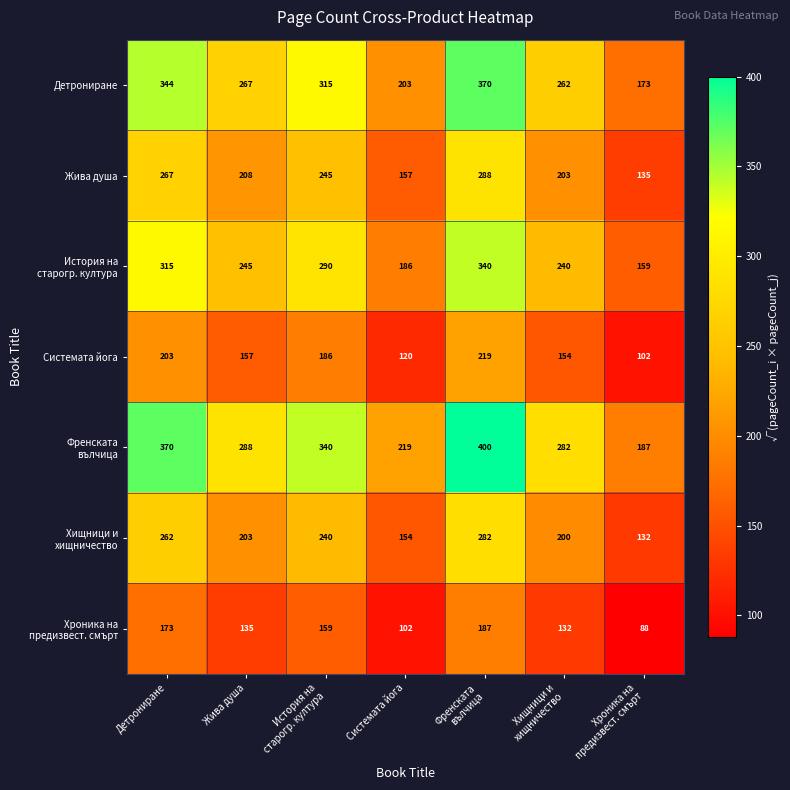

What is the spread (max minus min) of values at Жива душа?

153